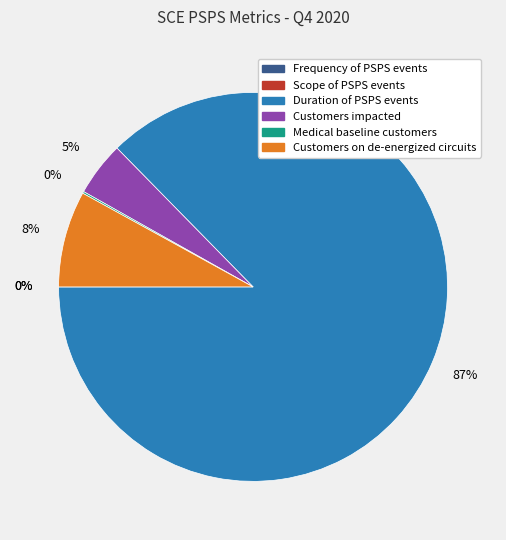

Is it true that Customers on de-energized circuits is 8% of the pie?

True